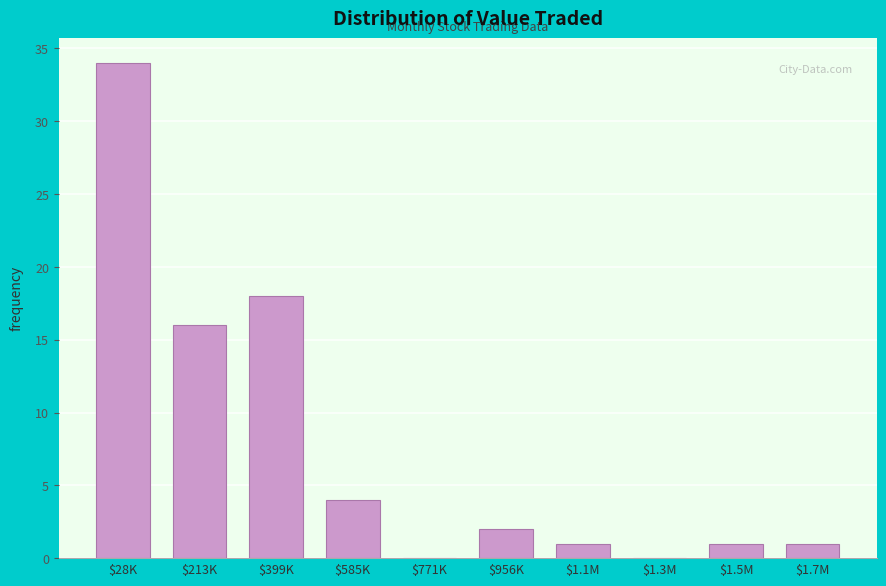

What is the greatest value displayed?

34